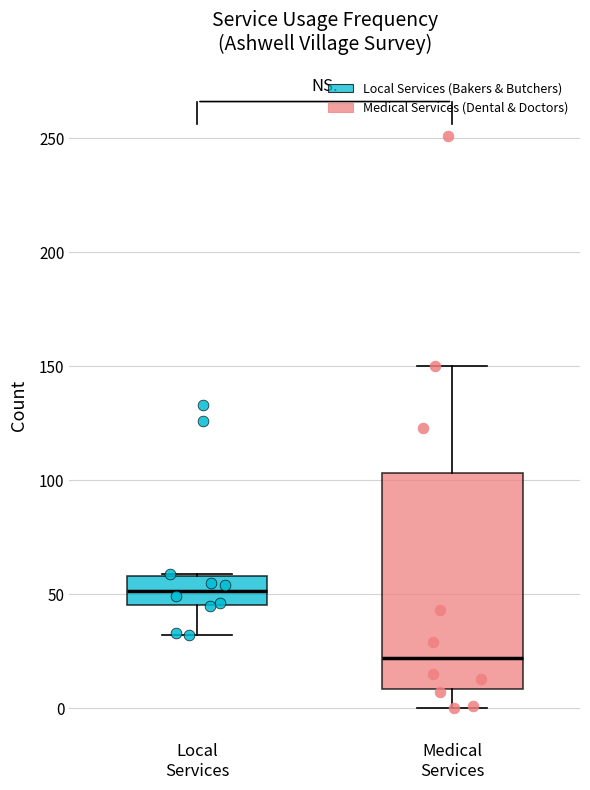

Which box's median line is the lowest?

Medical Services